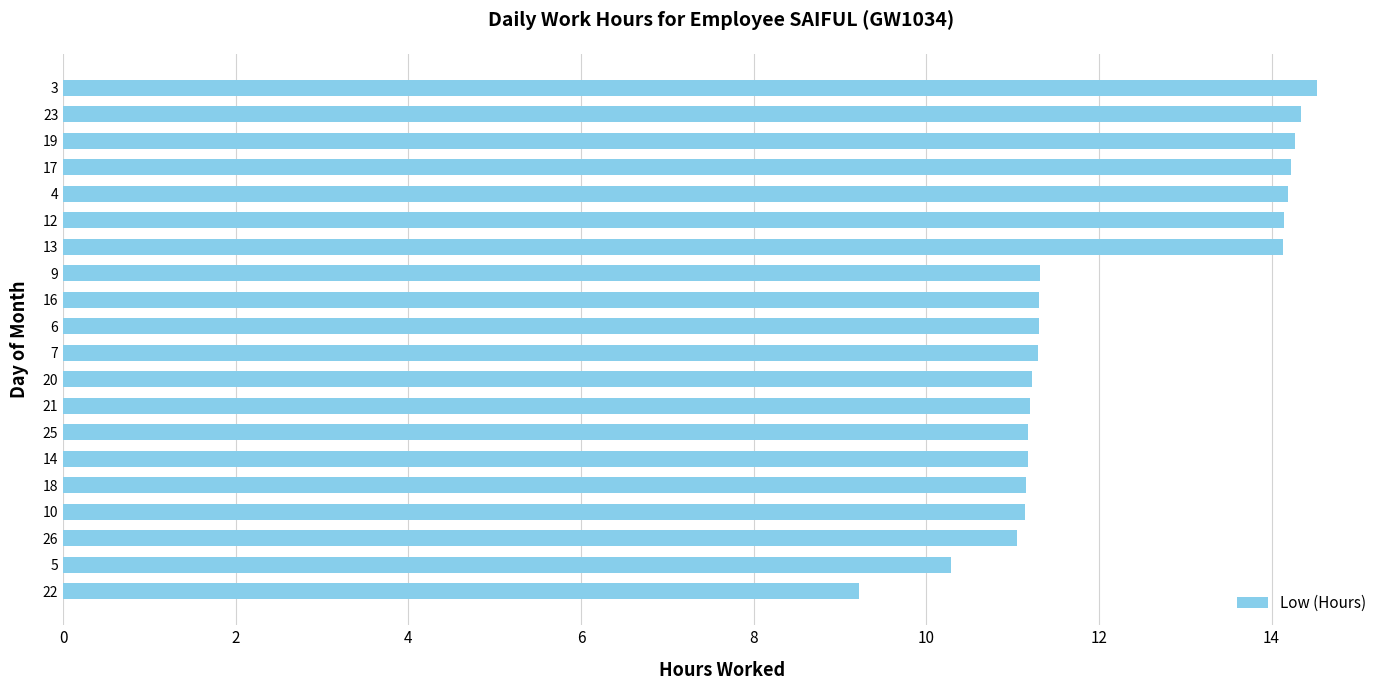

What is the sum of all values?

242.7